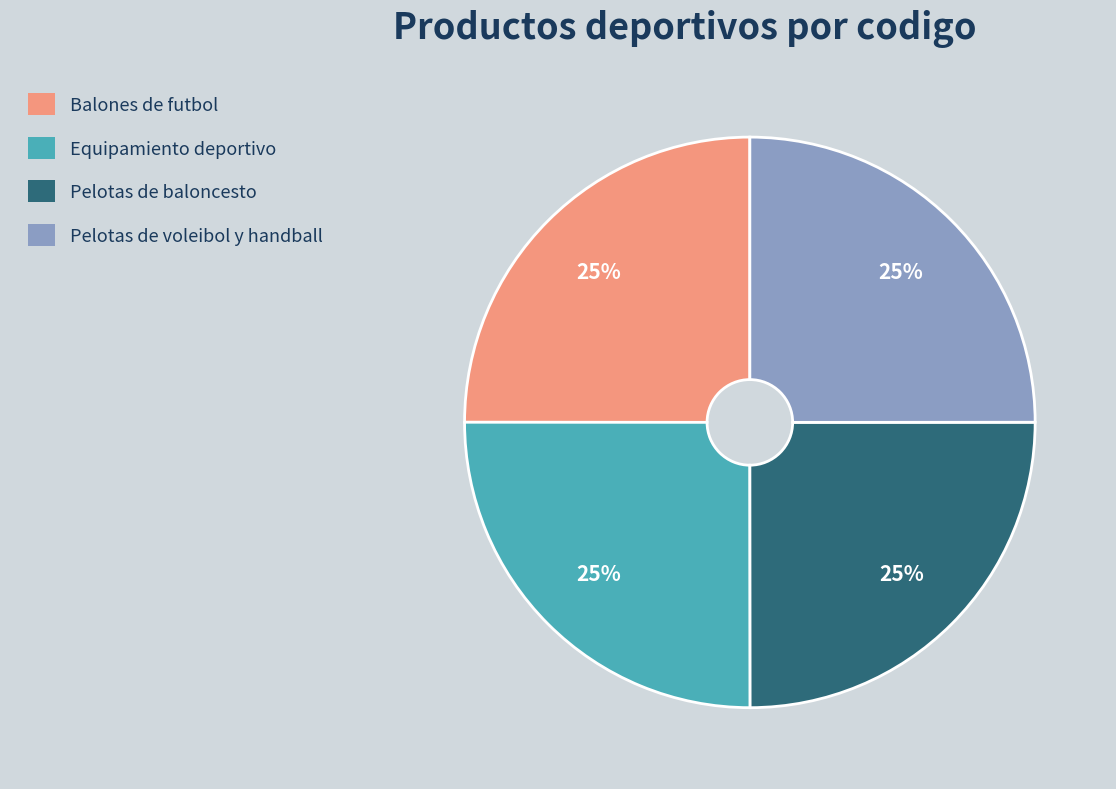

How many slices are in this pie chart?

4